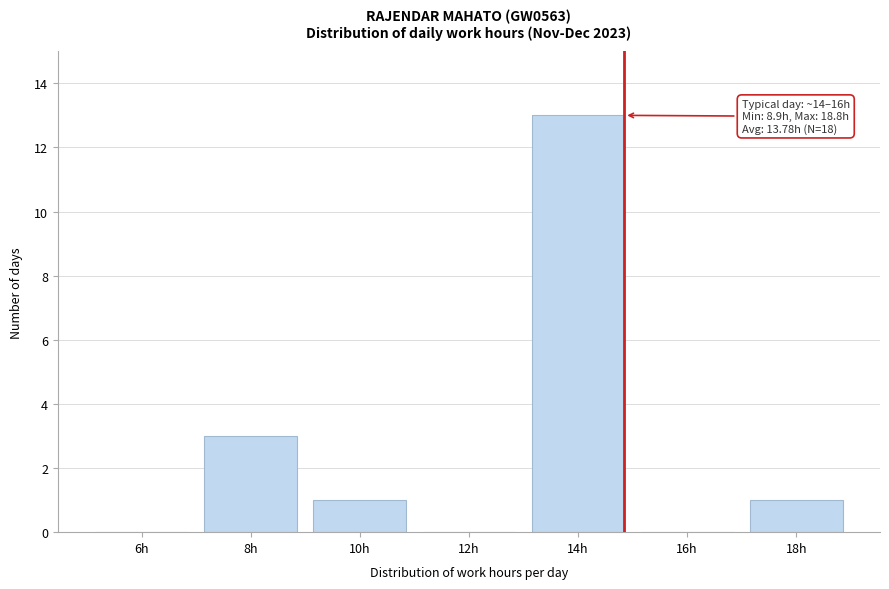

Reading left to right, list all the values displayed in this chart.

6h=0	8h=3	10h=1	12h=0	14h=13	16h=0	18h=1